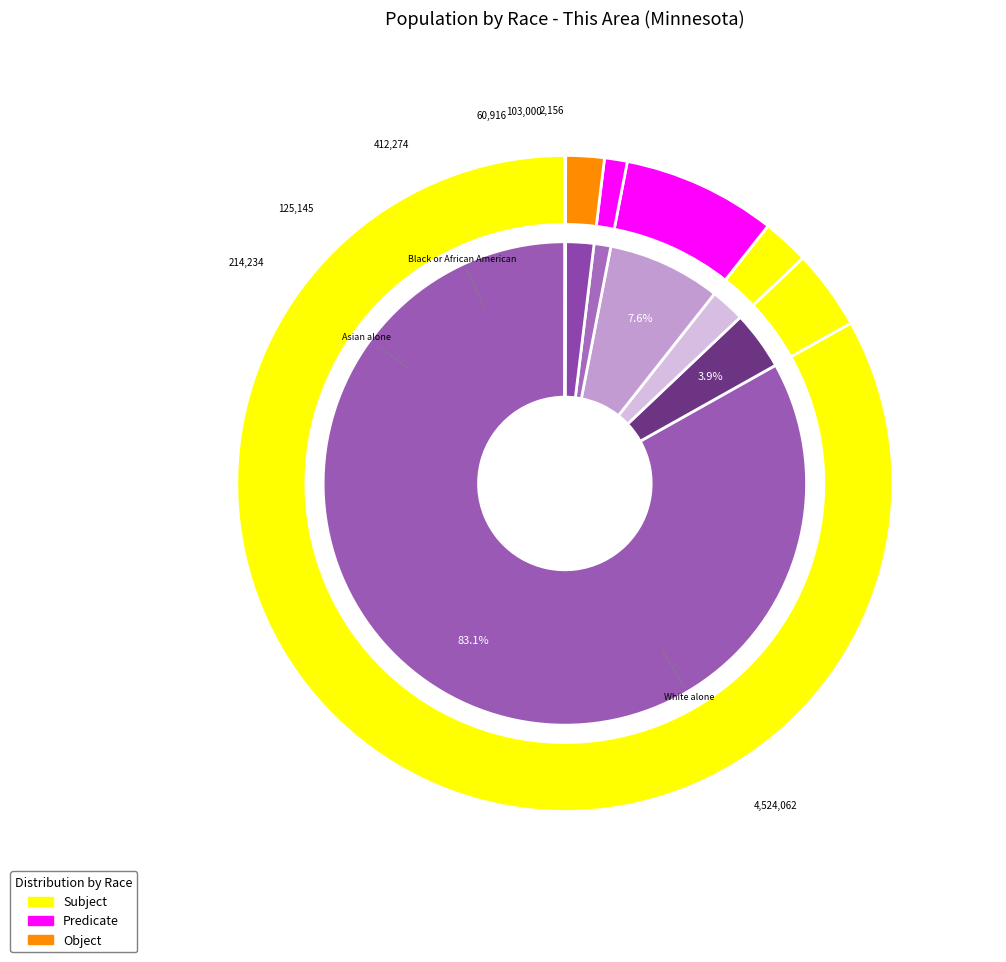

Which category has the biggest portion of the pie?

White alone